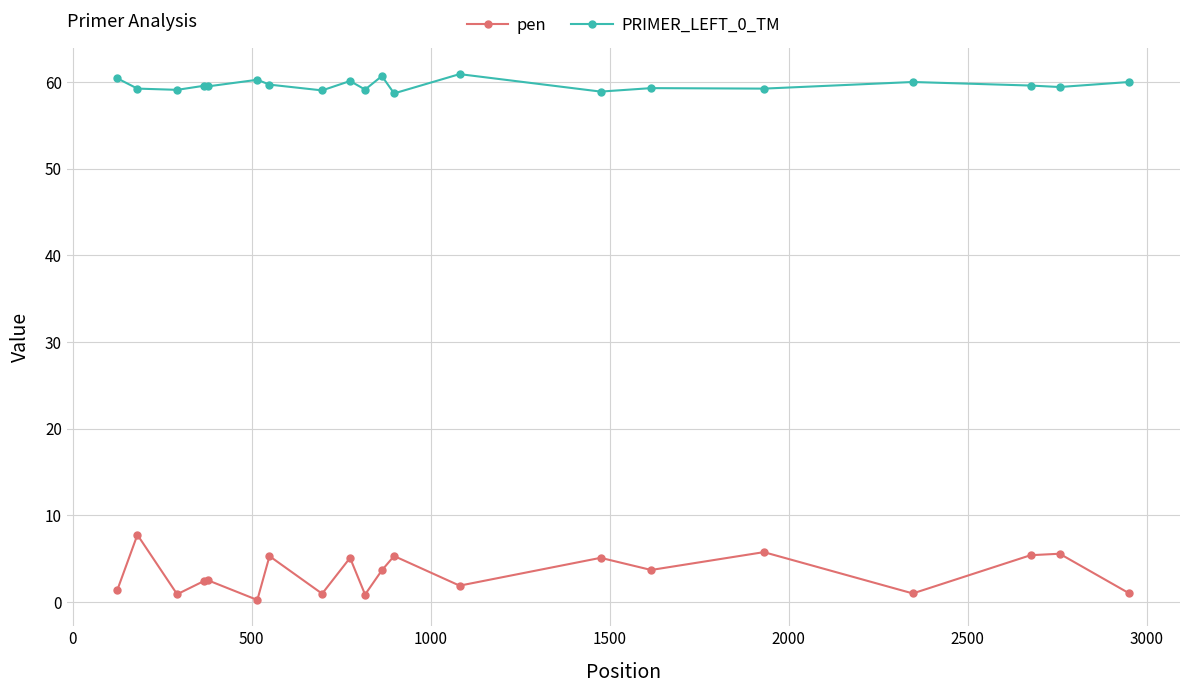

What is the smallest value displayed?

0.3